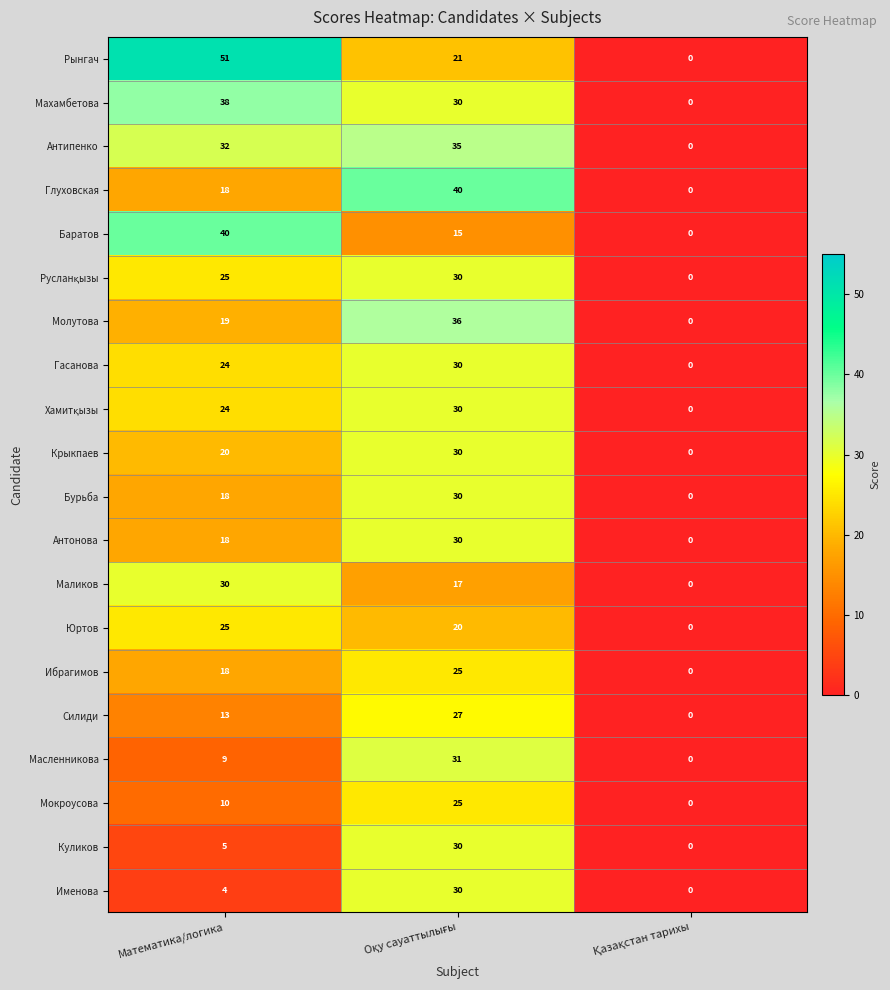

What is the total value across all series at Математика/логика?

441